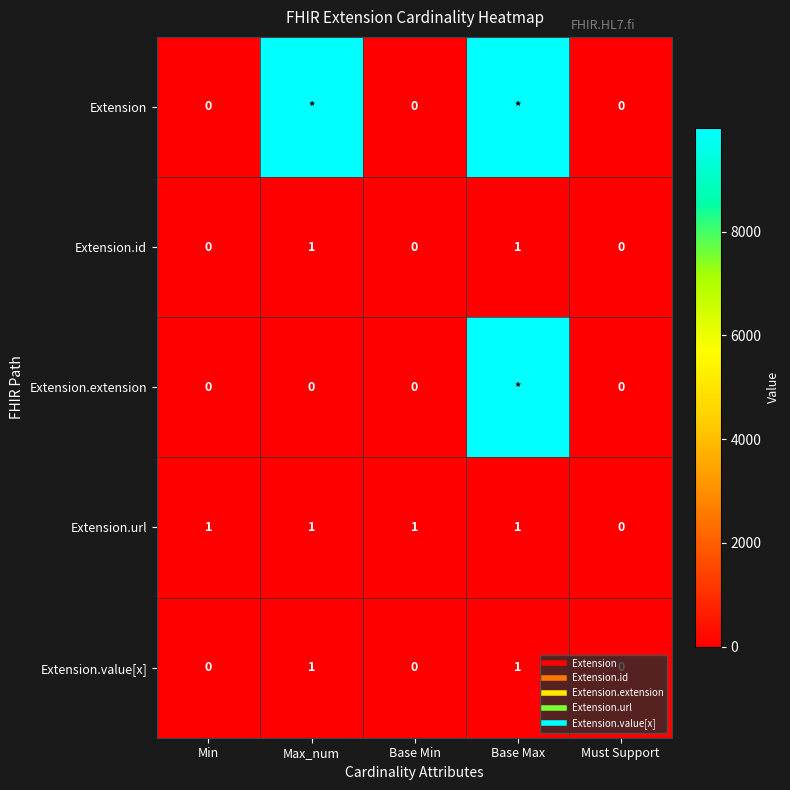

What is the difference between the maximum and minimum values in the Extension.url series?

1